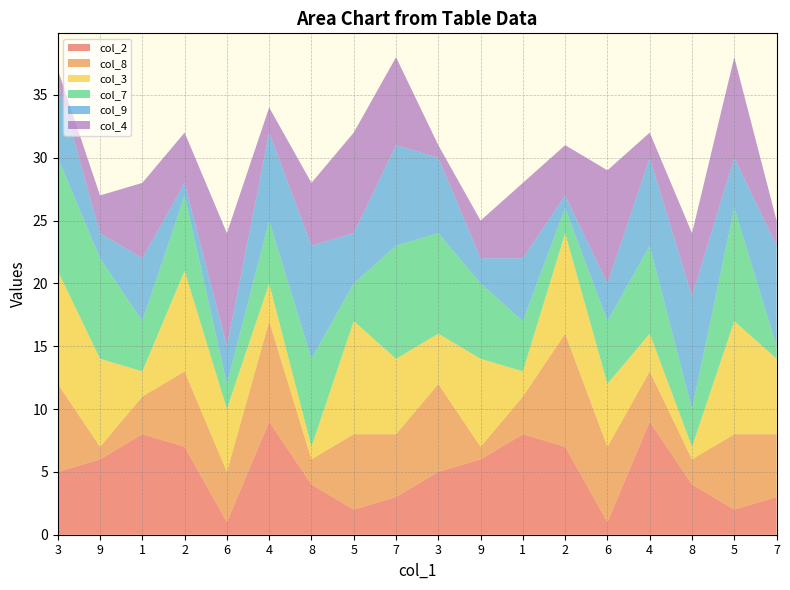

Reading right to left, list all the values displayed in this chart.

col_2: 3	2	4	9	1	7	8	6	5	3	2	4	9	1	7	8	6	5
col_8: 5	6	2	4	6	9	3	1	7	5	6	2	8	4	6	3	1	7
col_3: 6	9	1	3	5	8	2	7	4	6	9	1	3	5	8	2	7	9
col_7: 1	9	3	7	5	2	4	6	8	9	3	7	5	2	6	4	8	9
col_9: 8	4	9	7	3	1	5	2	6	8	4	9	7	3	1	5	2	6
col_4: 2	8	5	2	9	4	6	3	1	7	8	5	2	9	4	6	3	1